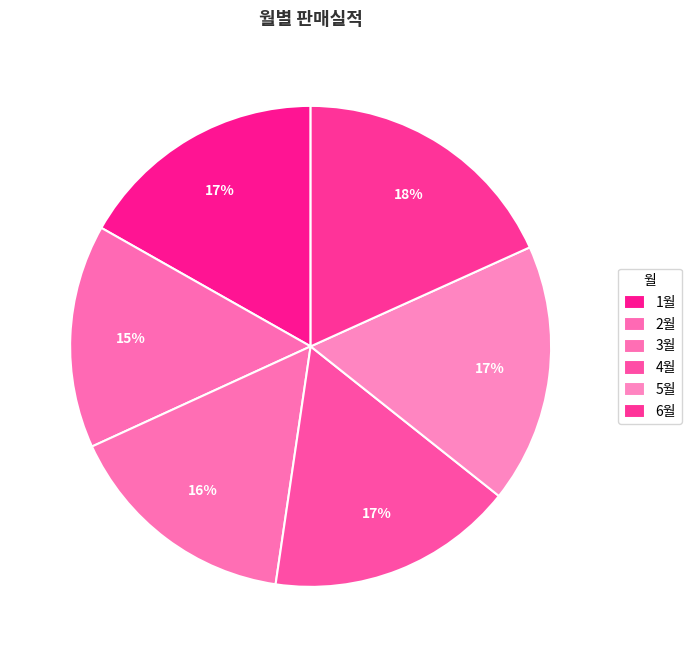

What is the largest slice in the pie chart?

6월